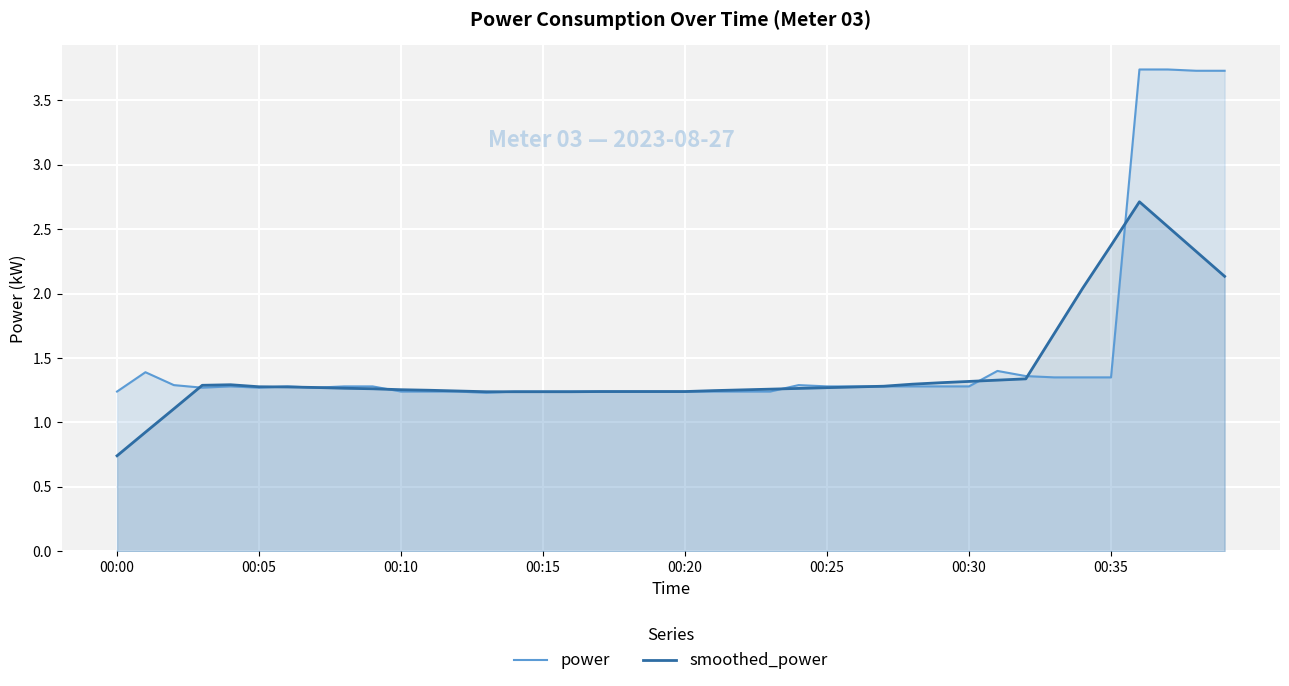

What is the total value across all series at 00:30?

2.6